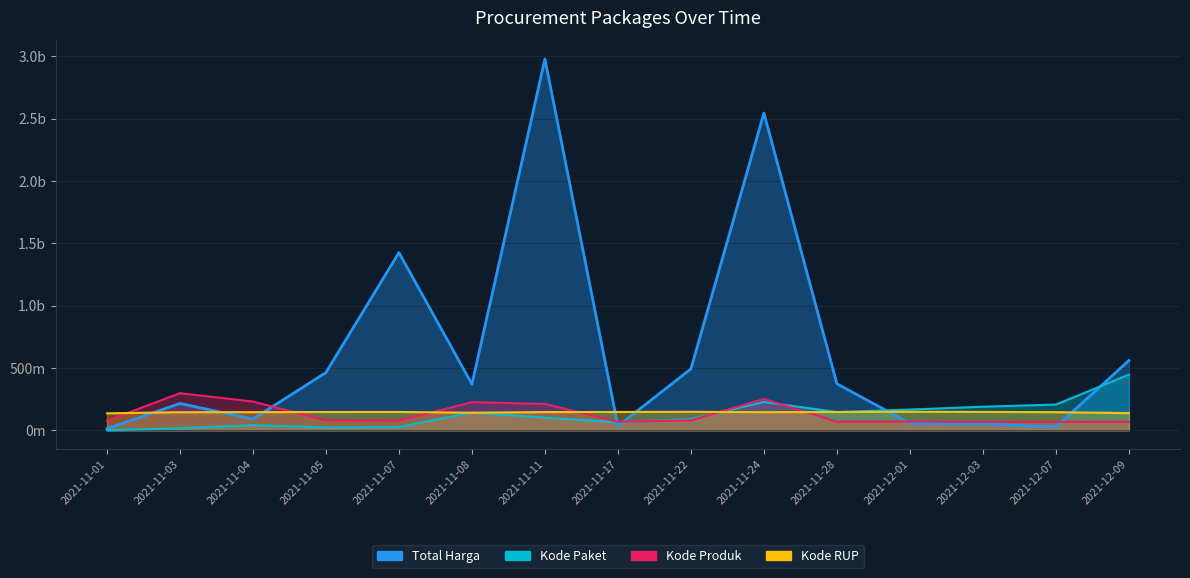

Reading left to right, list all the values displayed in this chart.

Total Harga: 2021-11-01=12787500.0	2021-11-03=215661270.0	2021-11-04=90672075.0	2021-11-05=464002100.0	2021-11-07=1425867900.0	2021-11-08=370566000.0	2021-11-11=2978963240.0	2021-11-17=34292000.0	2021-11-22=493000000.0	2021-11-24=2545327200.0	2021-11-28=373404000.0	2021-12-01=56152800.0	2021-12-03=51601000.0	2021-12-07=27412000.0	2021-12-09=559971000.0
Kode Paket: 2021-11-01=915595.7	2021-11-03=16430839.3	2021-11-04=41584779.1	2021-11-05=21967859.9	2021-11-07=27070415.1	2021-11-08=142512709.7	2021-11-11=102326265.7	2021-11-17=64545473.0	2021-11-22=89831361.5	2021-11-24=227251170.8	2021-11-28=146593466.6	2021-12-01=166611059.4	2021-12-03=189528306.8	2021-12-07=206799112.6	2021-12-09=446844486.0
Kode Produk: 2021-11-01=77565684.7	2021-11-03=297896324.0	2021-11-04=231062929.9	2021-11-05=79664551.7	2021-11-07=77687599.1	2021-11-08=226391591.5	2021-11-11=211691028.1	2021-11-17=68474020.4	2021-11-22=79664341.9	2021-11-24=251488381.4	2021-11-28=69128477.6	2021-12-01=70836432.1	2021-12-03=67478832.2	2021-12-07=68015622.4	2021-12-09=68303392.7
Kode RUP: 2021-11-01=136478007.6	2021-11-03=145408717.0	2021-11-04=145769718.1	2021-11-05=147141702.8	2021-11-07=147416295.4	2021-11-08=141319650.6	2021-11-11=146557442.5	2021-11-17=147357283.2	2021-11-22=148419837.6	2021-11-24=145765047.9	2021-11-28=147098173.9	2021-12-01=148948162.0	2021-12-03=147893533.4	2021-12-07=145769718.1	2021-12-09=138057501.6